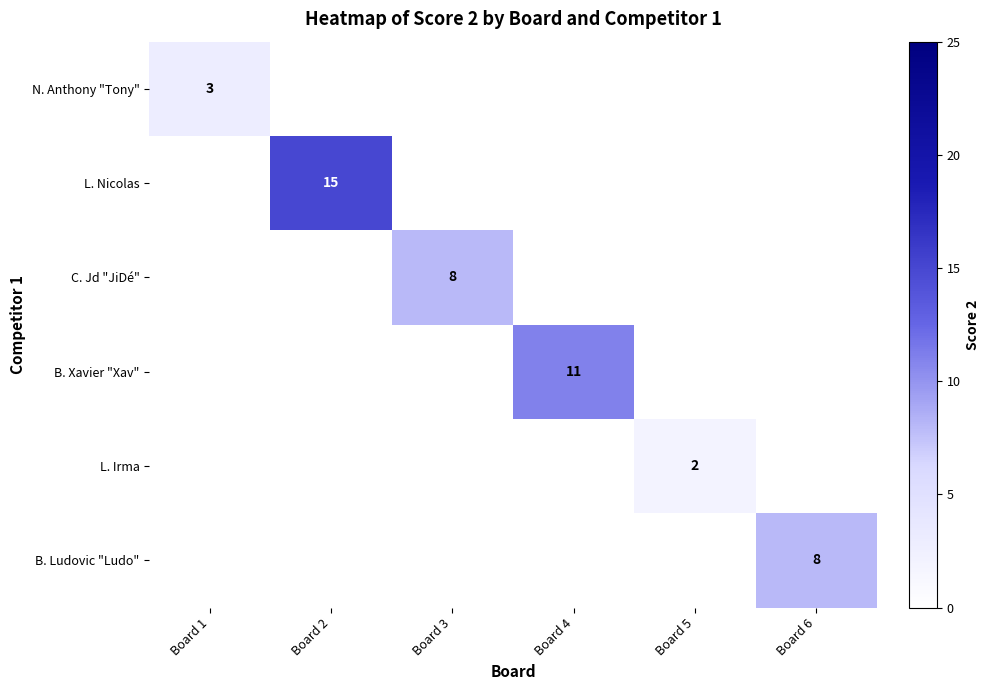

At Board 5, list the series in order from smallest to largest.

N. Anthony "Tony", L. Nicolas, C. Jd "JiDé", B. Xavier "Xav", B. Ludovic "Ludo", L. Irma